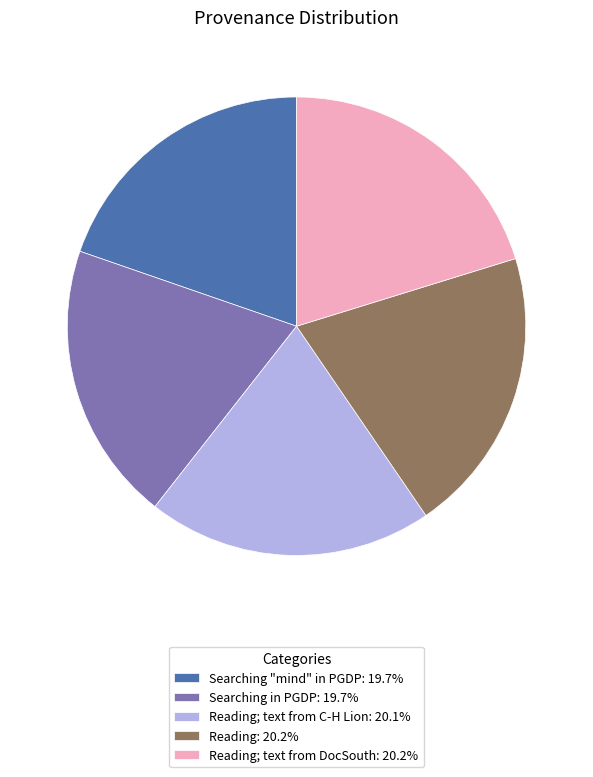

Is Searching "mind" in PGDP: 19.7% the majority of the pie?

No